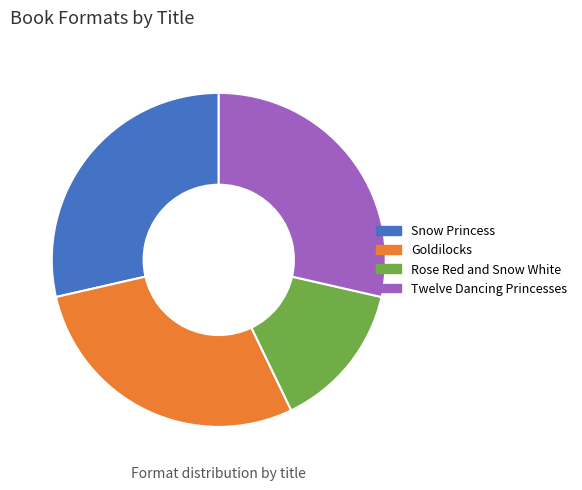

Does Twelve Dancing Princesses account for over 50% of the chart?

No